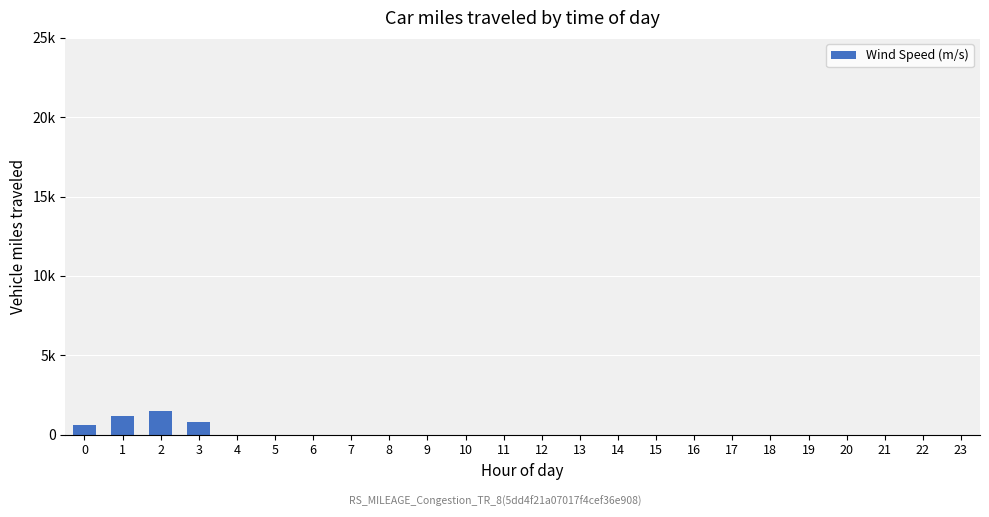

What is the sum of the values at 2 and 9?

1483.3